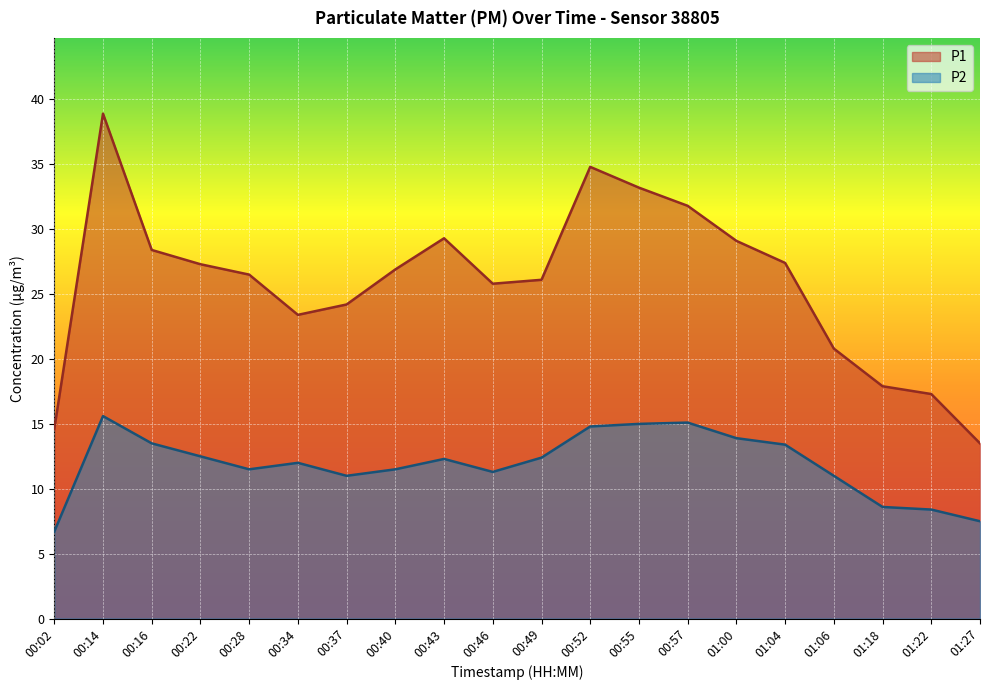

At how many categories does at least one series exceed 37?

1